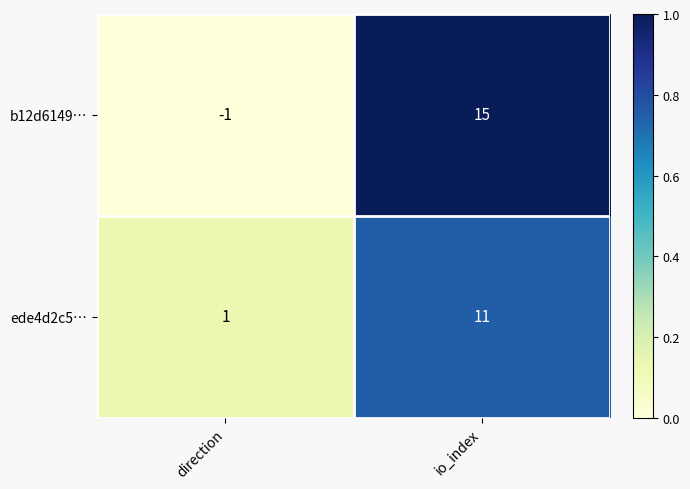

What is the sum of the b12d6149… values at direction and io_index?

14